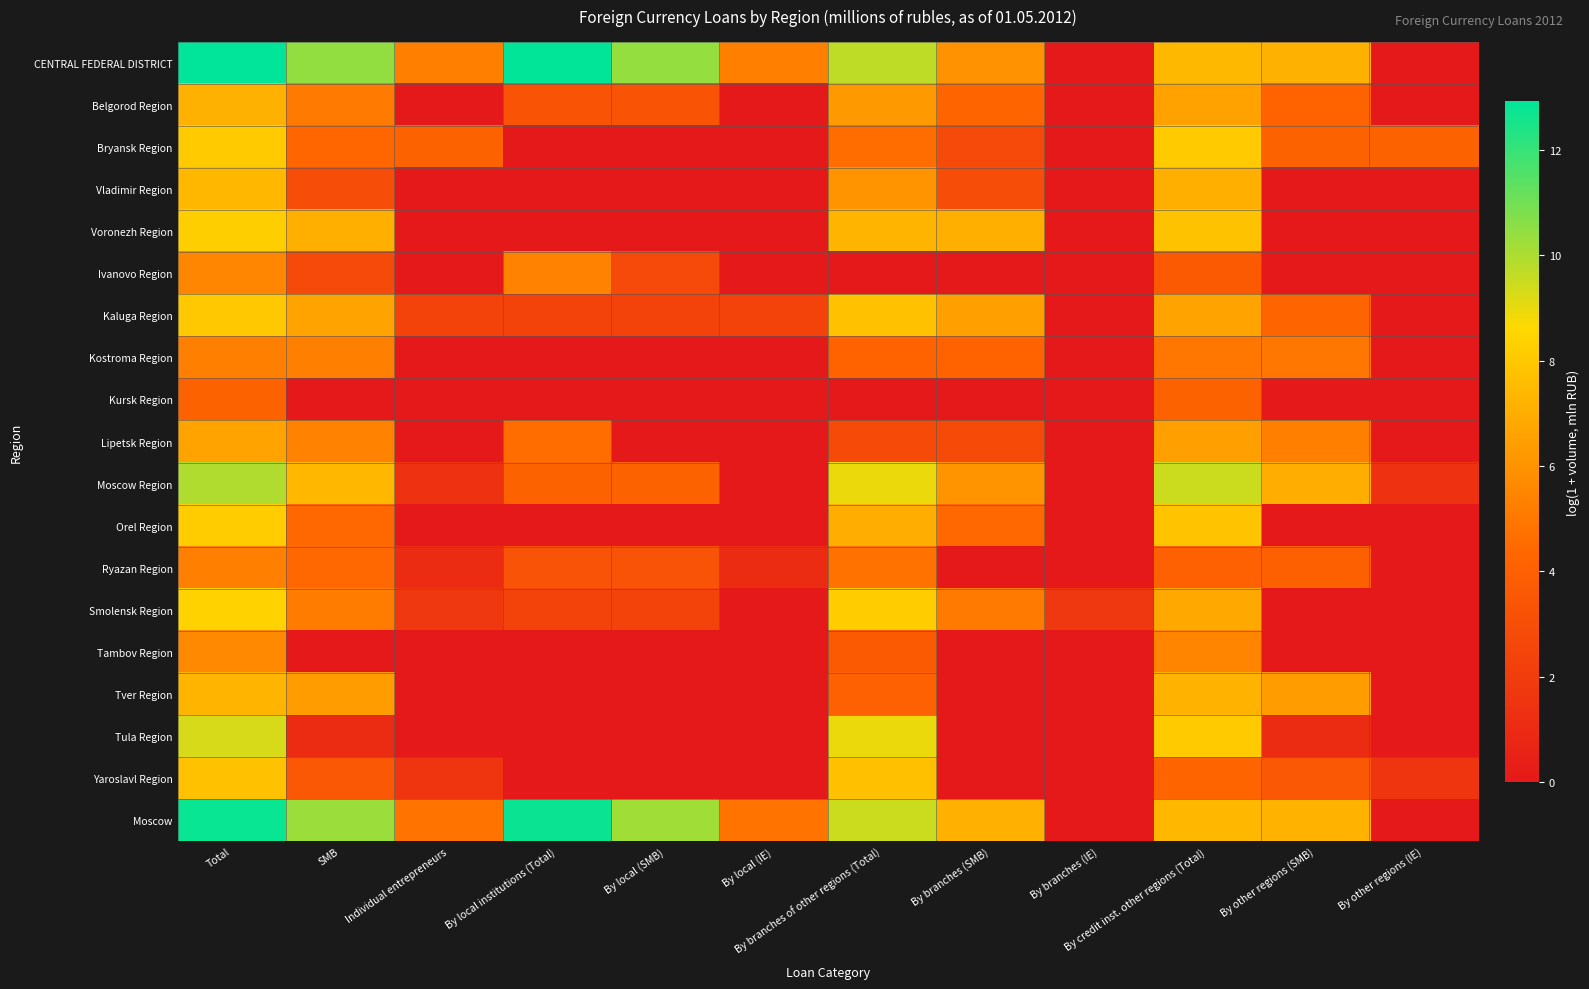

At which category is the sum across all series the highest?

Total